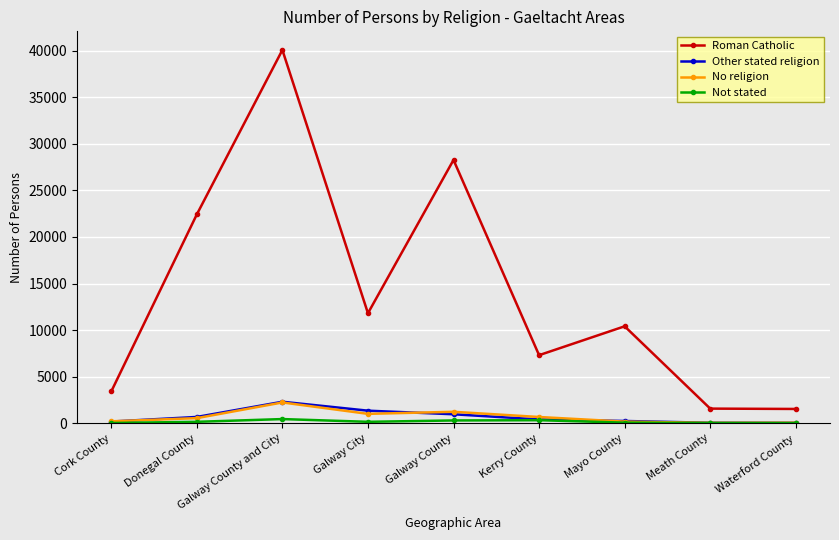

Which series has the largest total across all categories?

Roman Catholic